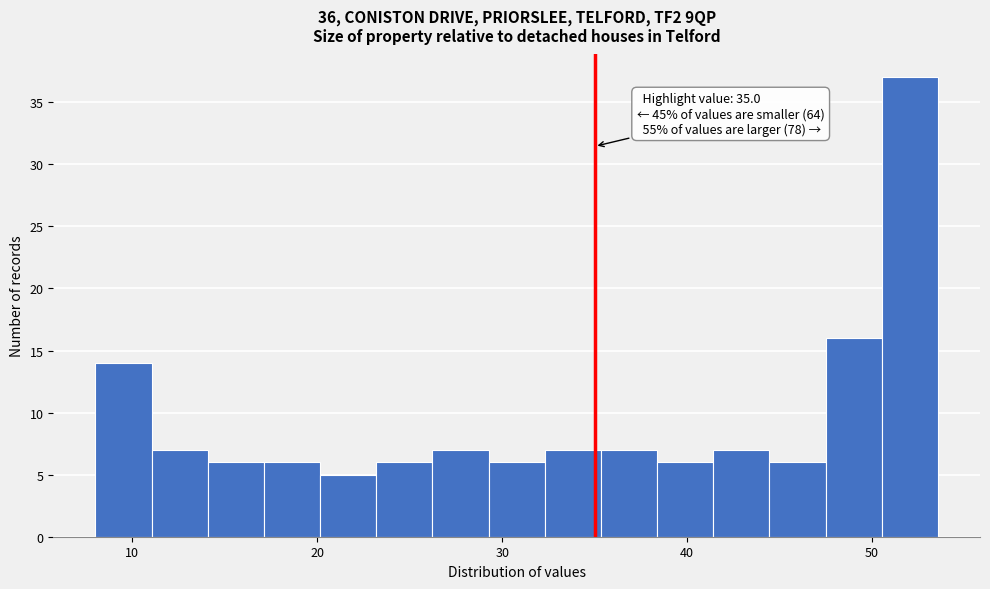

Around what value on the x-axis is the tallest bar? Give the approximate position of its centre, as read against the axis.

52